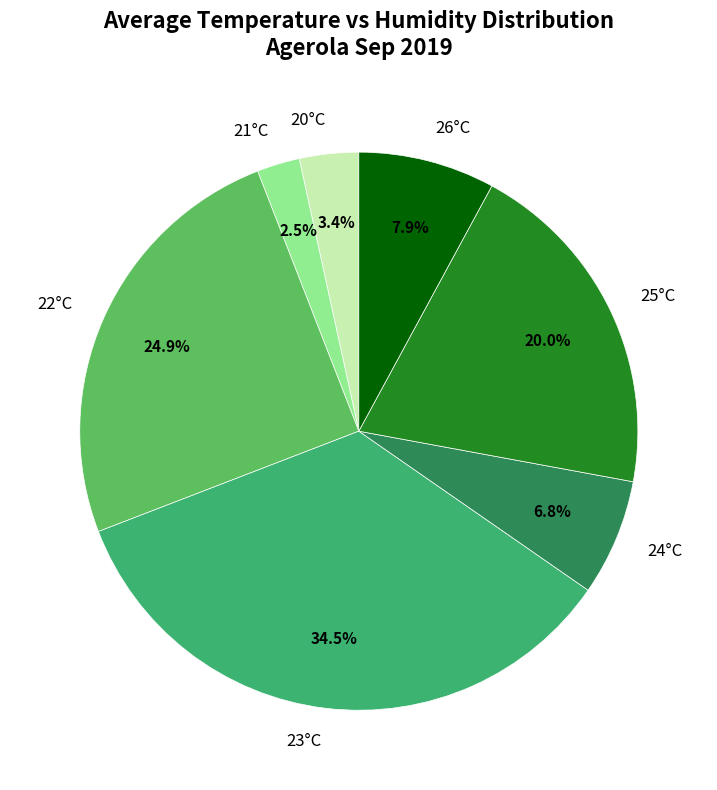

What is the largest slice in the pie chart?

23°C